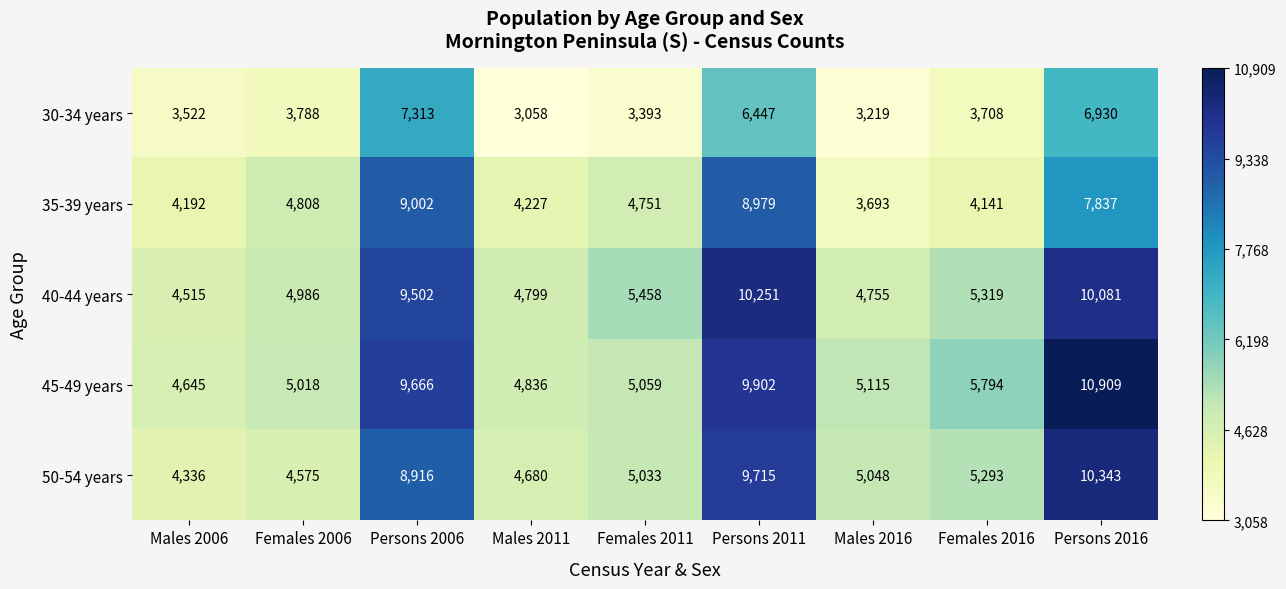

List the series in order of their peak value, highest first.

45-49 years, 50-54 years, 40-44 years, 35-39 years, 30-34 years